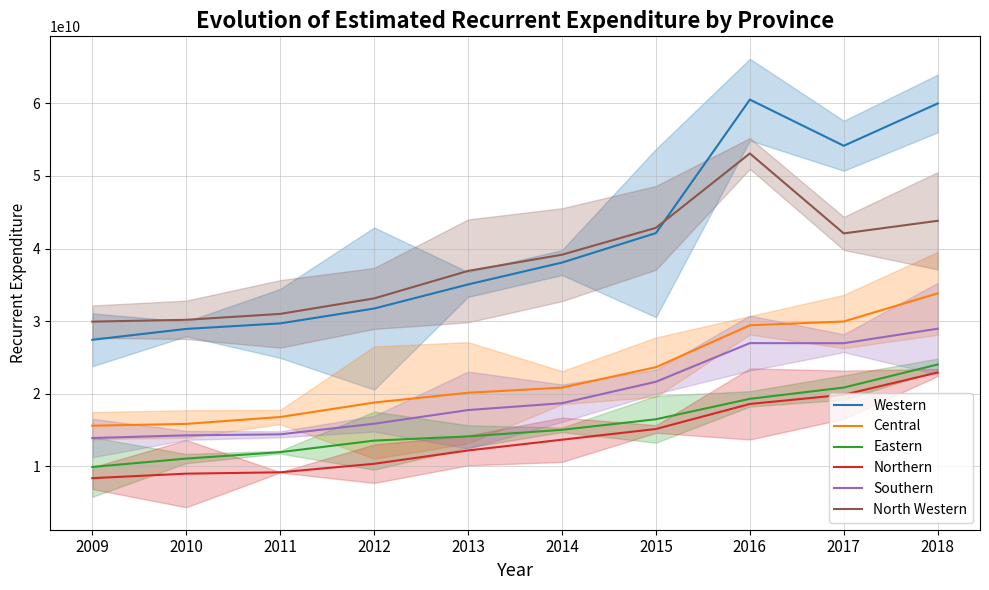

At which label does Southern first exceed 18680118000?

2015